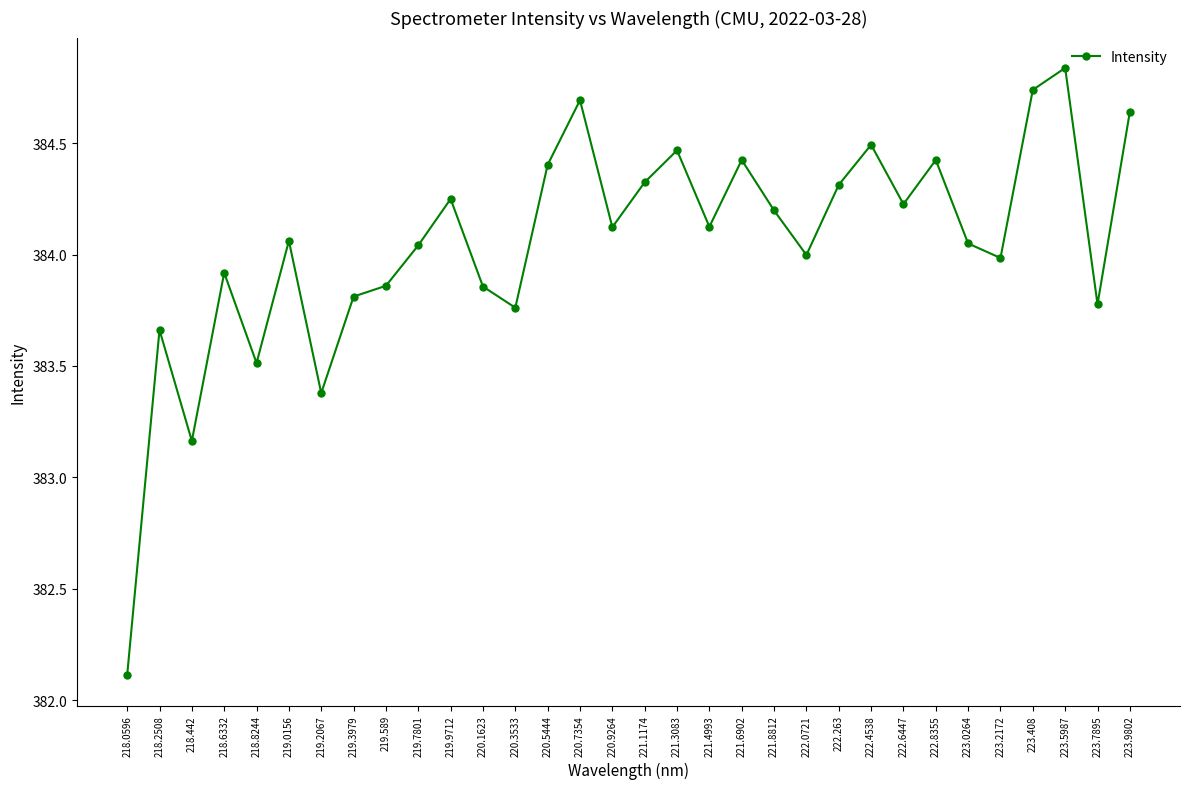

How many distinct data groups are displayed?

1